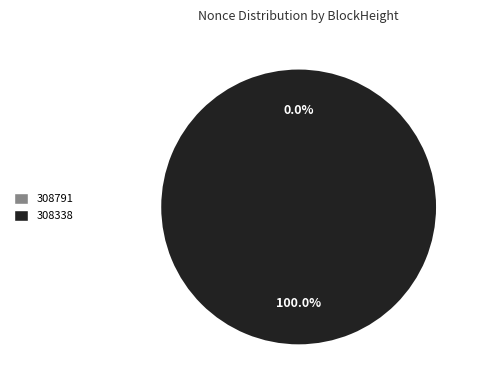

The 308791 slice represents 0% of the pie. True or false?

True